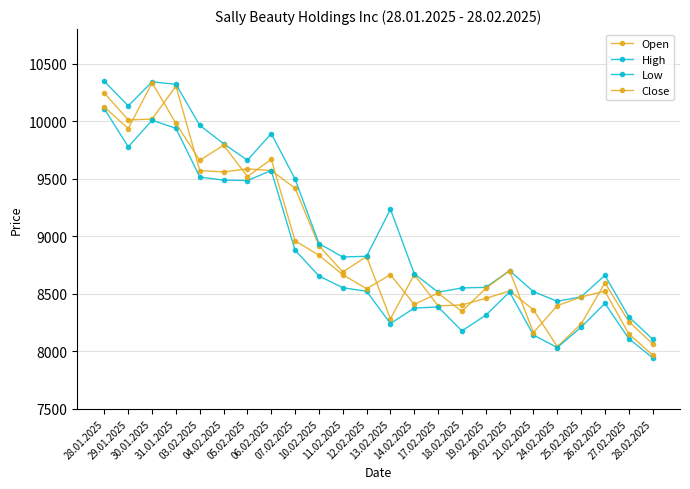

Which category has the lowest value in the High series?

28.02.2025